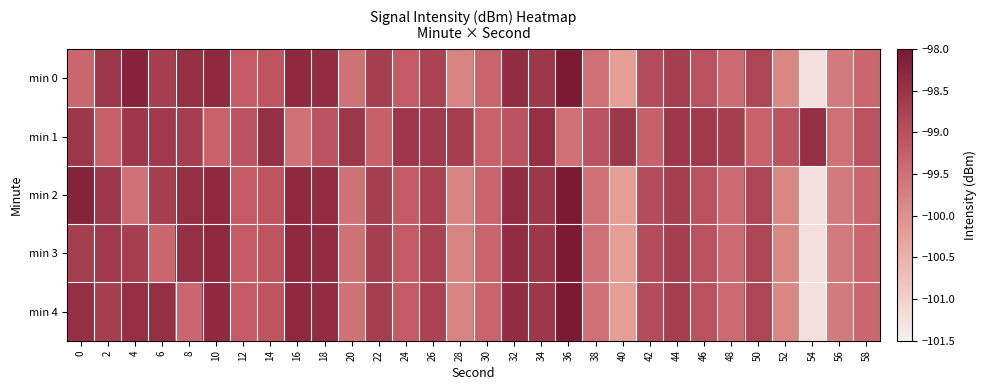

Which series has the widest spread of values?

min 0